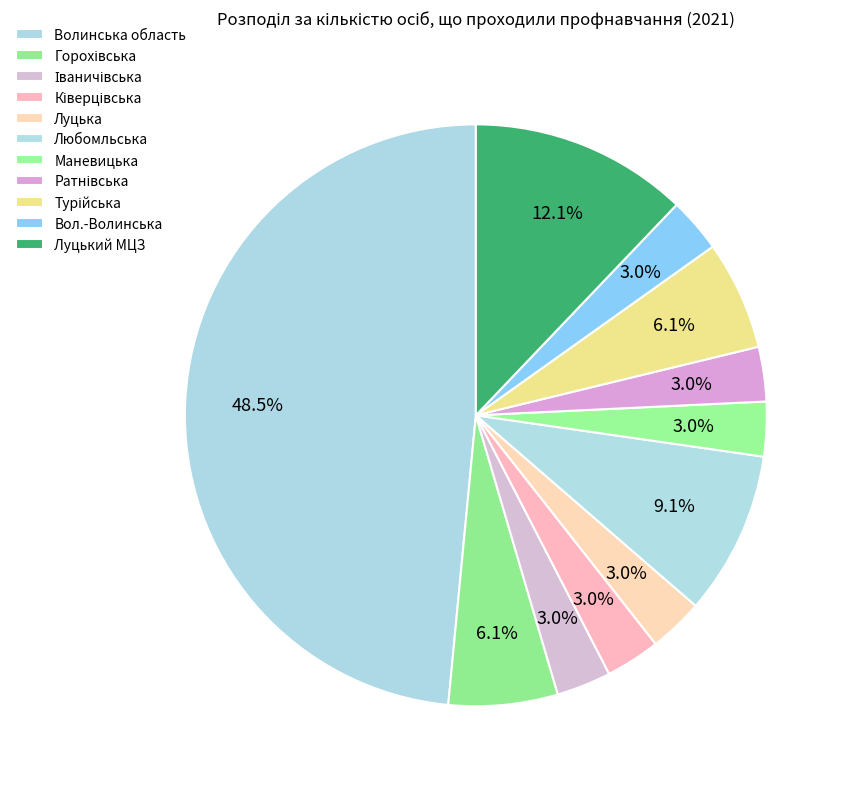

Which slice is the largest?

Волинська область